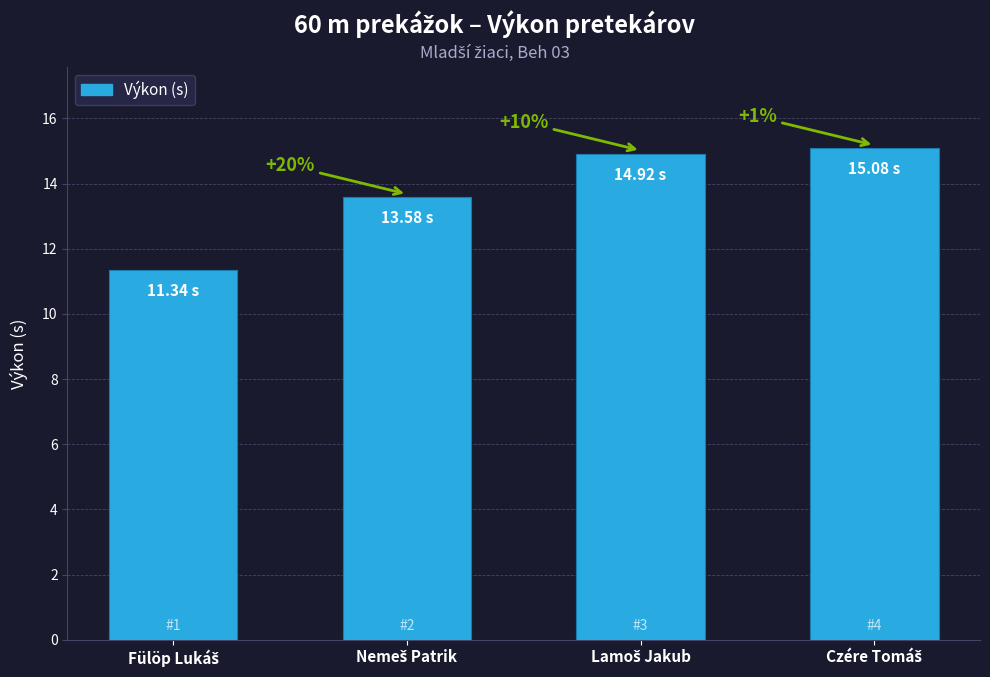

List the labels in order of value, largest first.

Czére Tomáš, Lamoš Jakub, Nemeš Patrik, Fülöp Lukáš